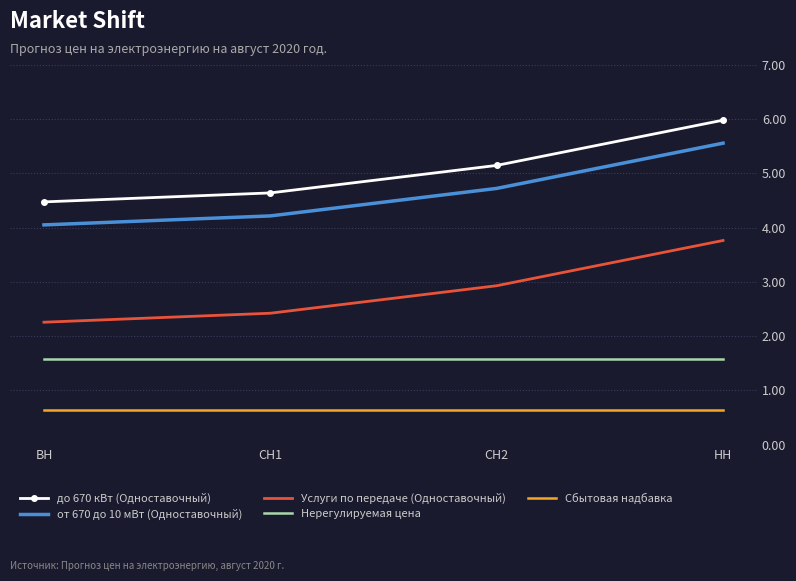

List the series in order of their peak value, lowest first.

Сбытовая надбавка, Нерегулируемая цена, Услуги по передаче (Одноставочный), от 670 до 10 мВт (Одноставочный), до 670 кВт (Одноставочный)